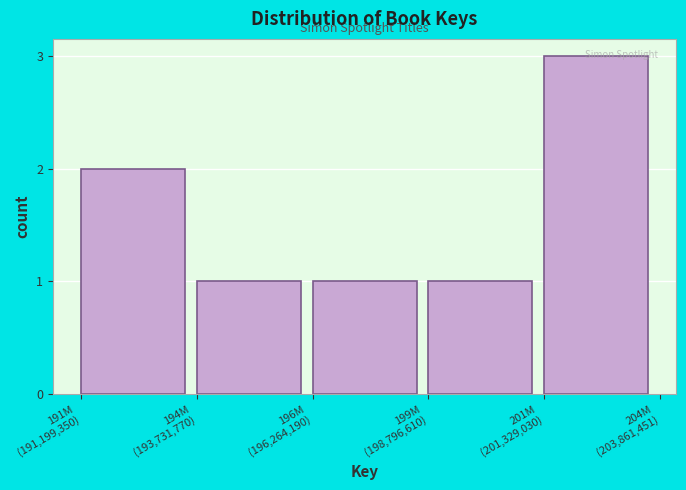

What is the sum of all values?

8